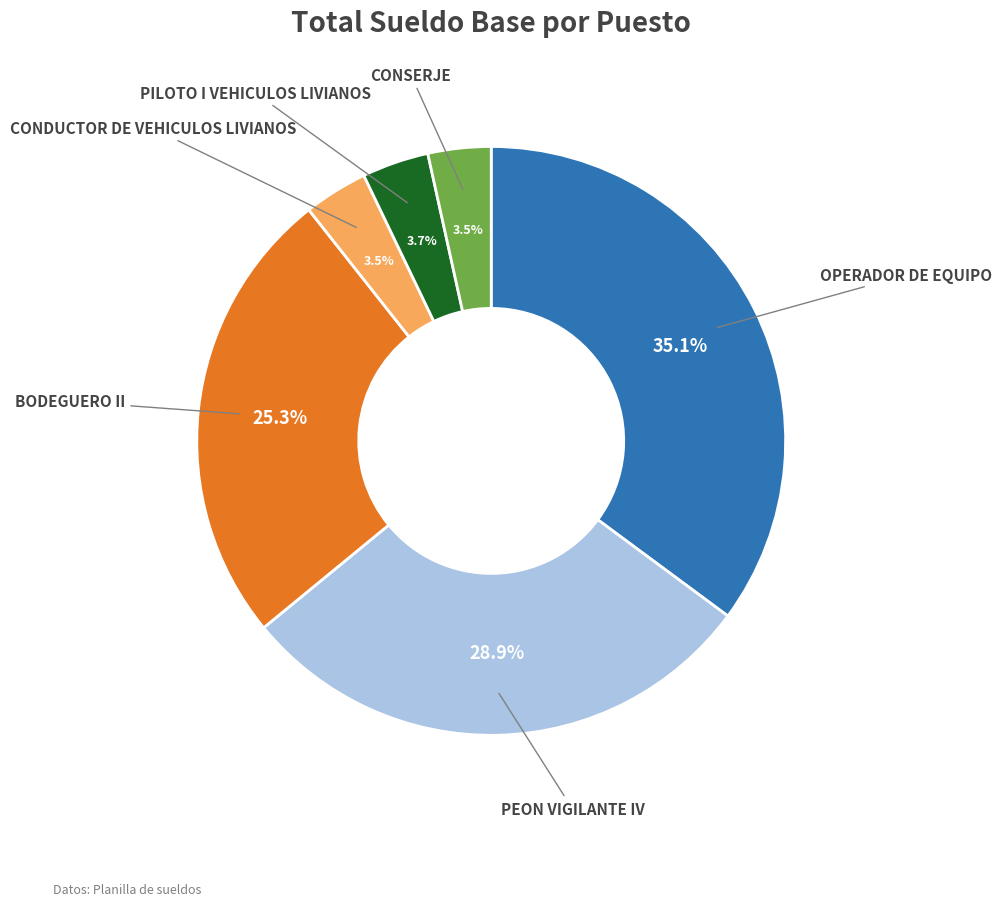

Does any single category account for the majority?

No